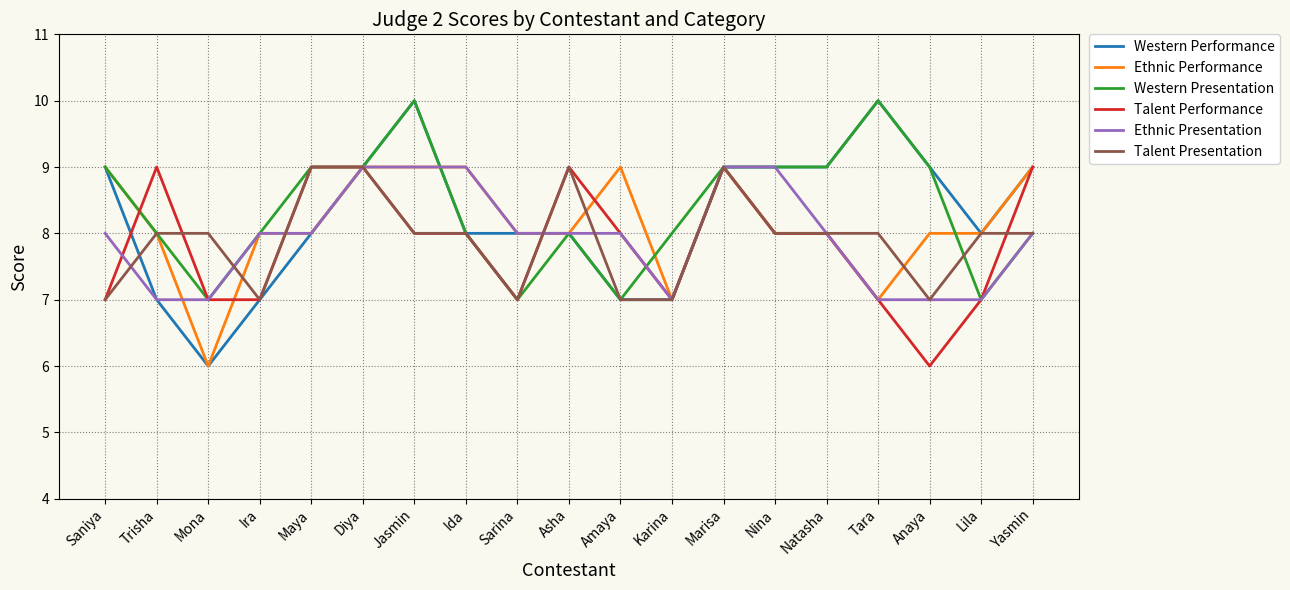

What is the minimum value for Ethnic Presentation?

7